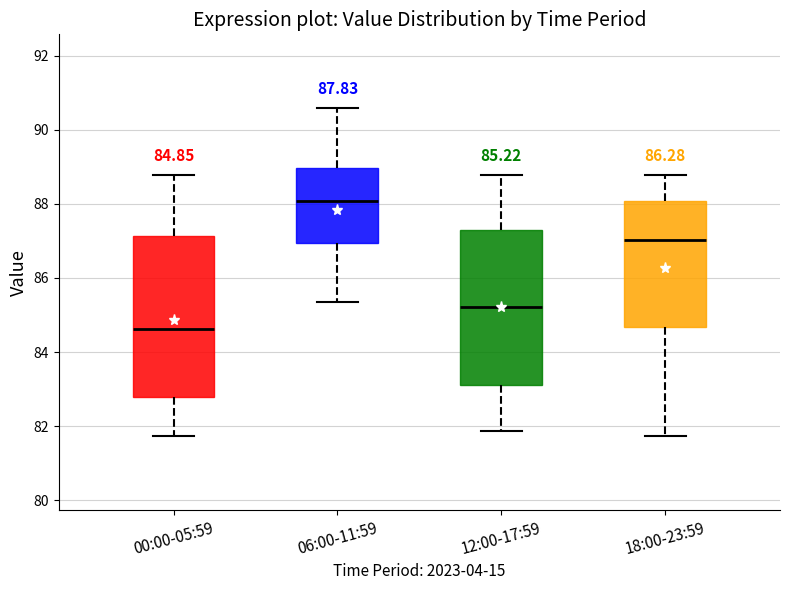

Which box's median line is the highest?

06:00-11:59